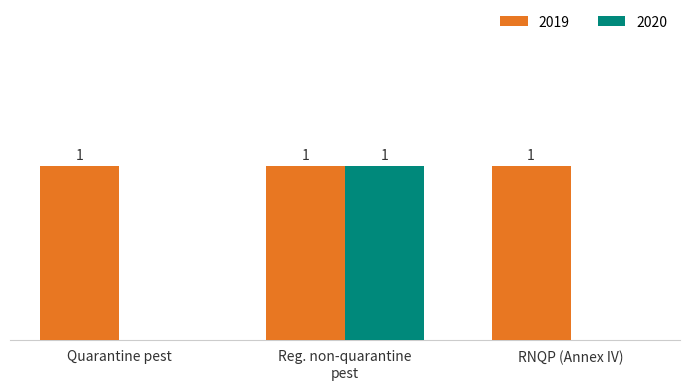

What are all the series names shown in the legend?

2019, 2020